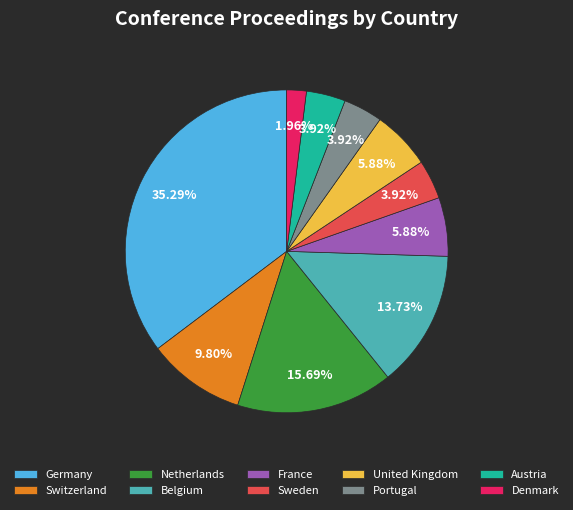

Which category has the smallest portion of the pie?

Denmark